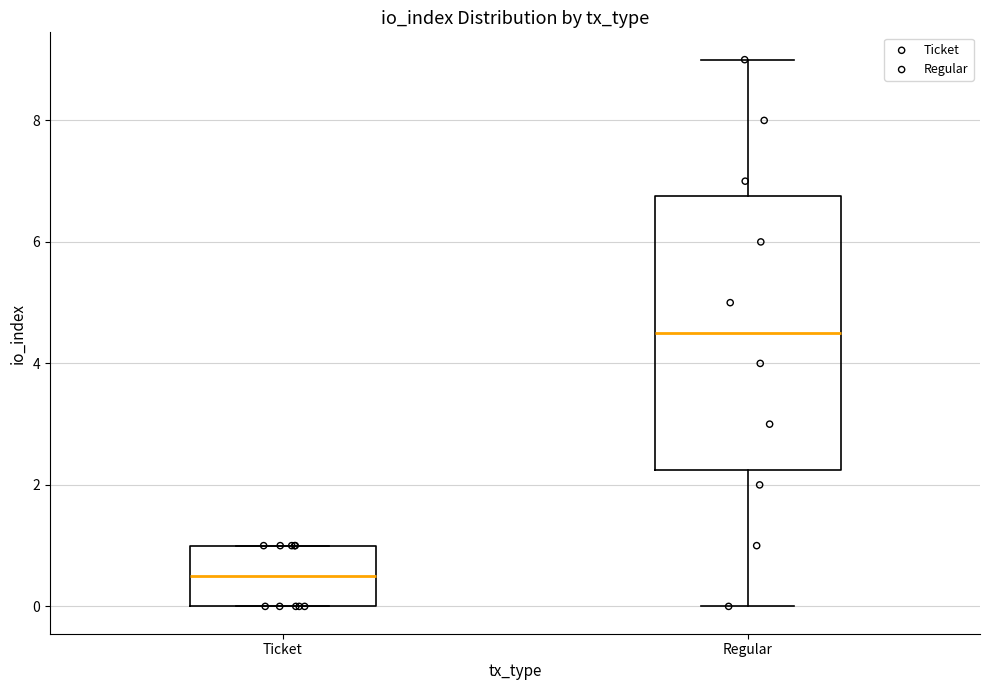

Which box is the tallest, from its lower edge to its upper edge?

Regular